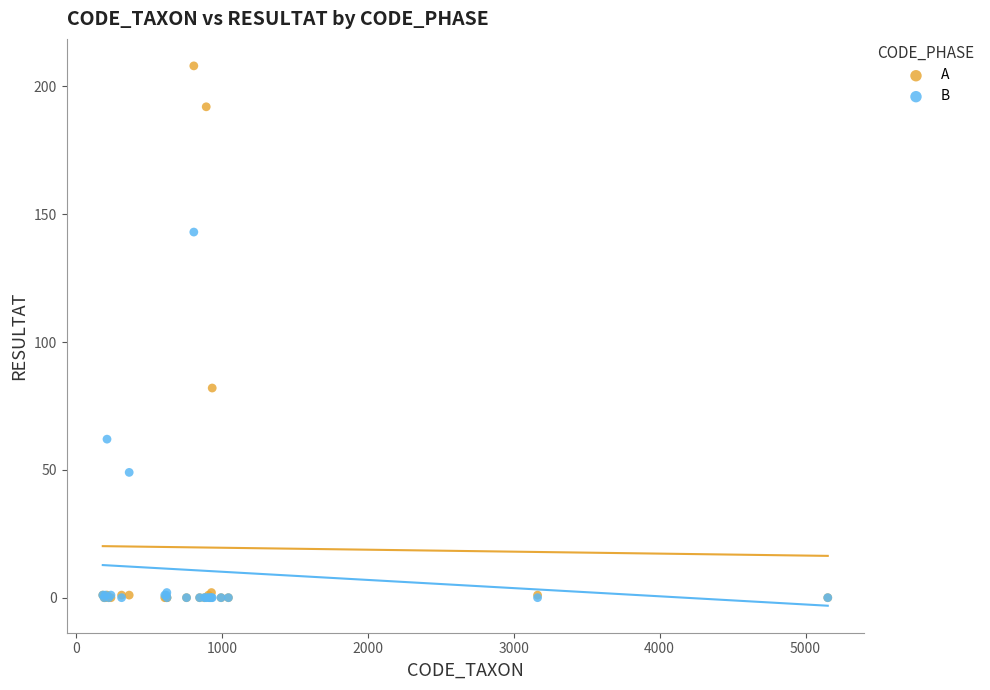

Which series has the largest Y range (max minus min)?

A